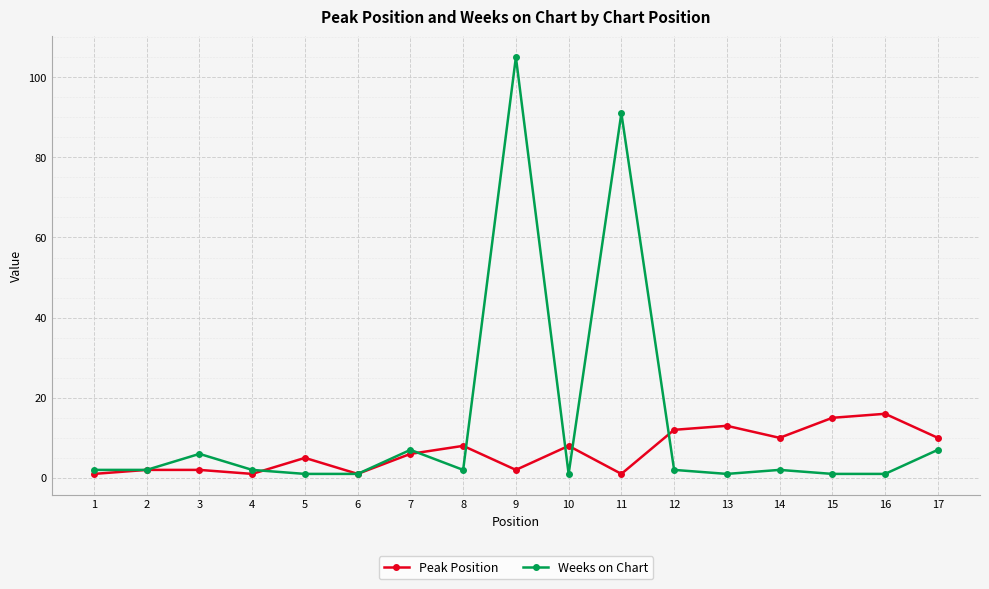

At which category is the sum across all series the highest?

9